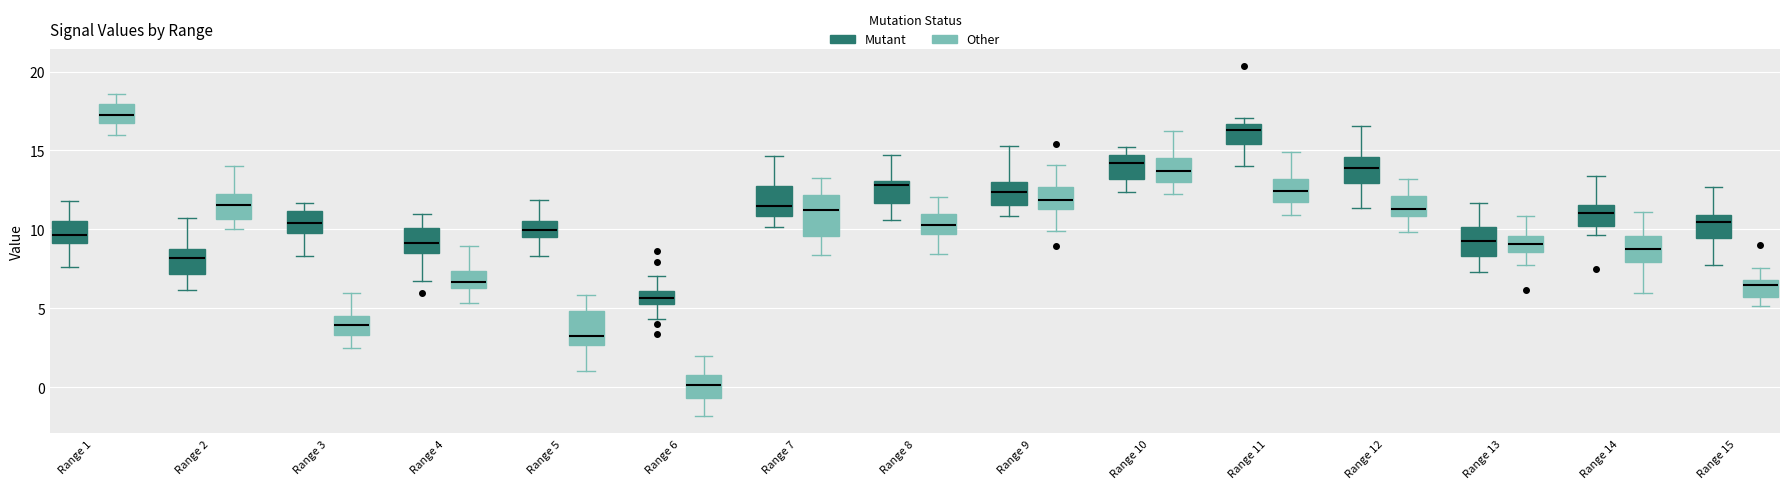

Where is the lower edge of the box for Range 12 (Mutant) on the y-axis? The values are not printed on the chart, so give them approximately, as read against the axis.

13.0